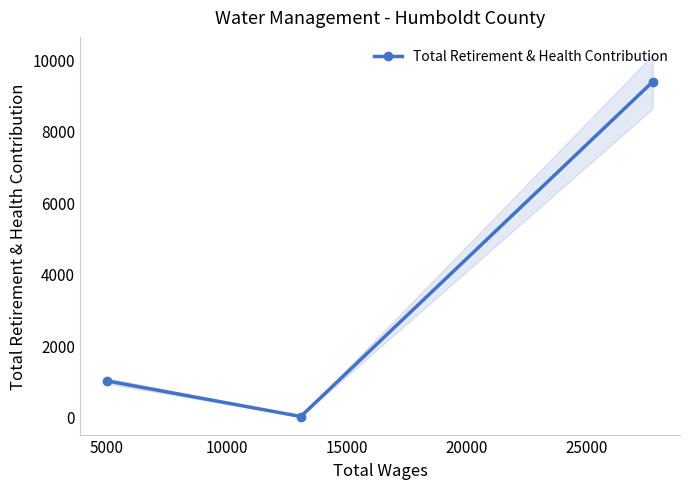

How many data points in Total Retirement & Health Contribution are less than 996?

1